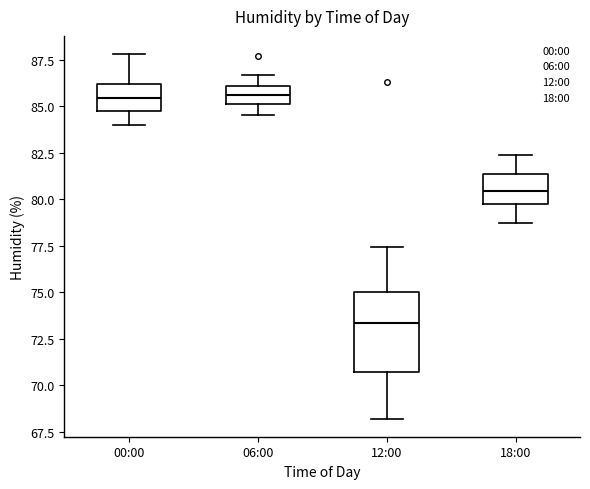

Reading left to right, read every box against the y-axis: the position of its median line, the range the box covers, and the ends of its whiskers. The values are not printed on the chart, so give them approximately, as read against the axis.

00:00: median 85.5, box 84.5 to 86.0, whiskers 84.0 to 88.0
06:00: median 85.5, box 85.0 to 86.0, whiskers 84.5 to 86.5
12:00: median 73.5, box 70.5 to 75.0, whiskers 68.0 to 77.5
18:00: median 80.5, box 79.5 to 81.5, whiskers 78.5 to 82.5